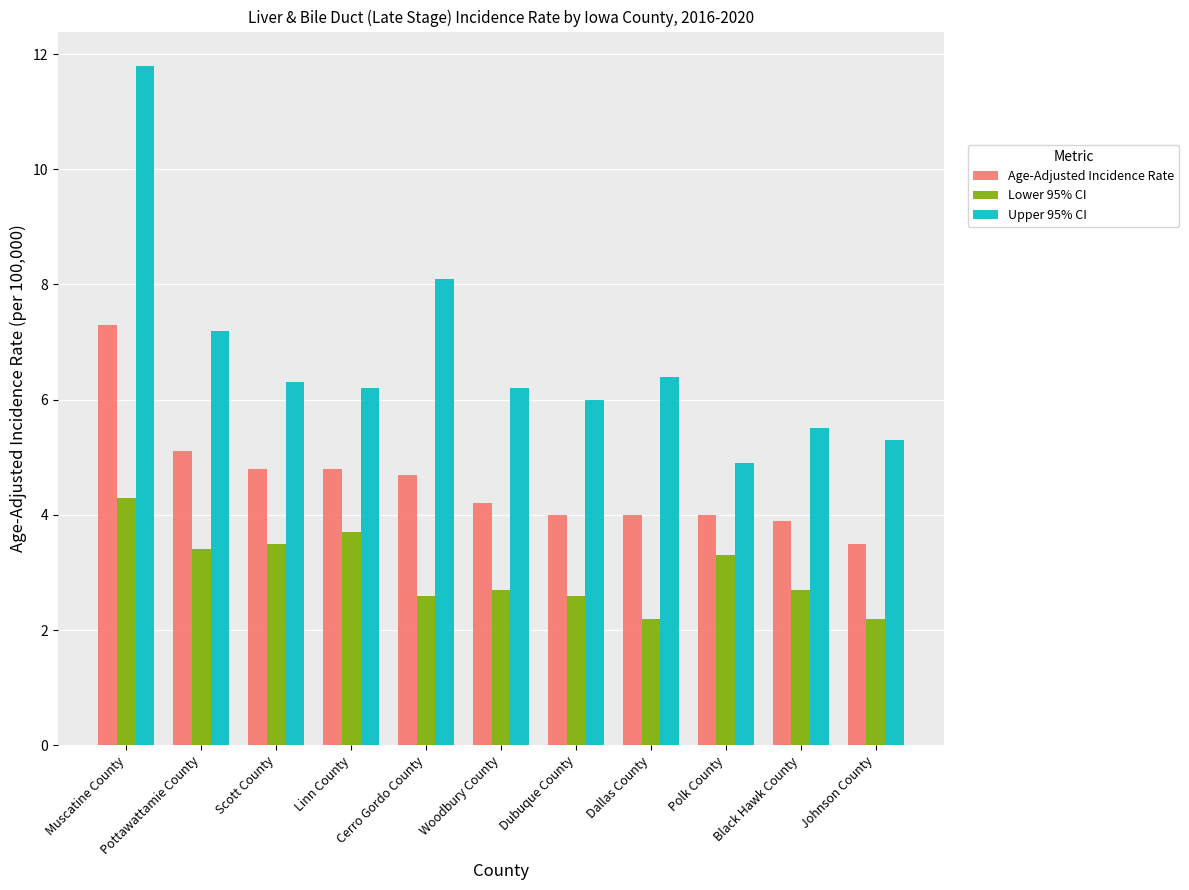

What is the label of the 1st bar from the left?

Muscatine County